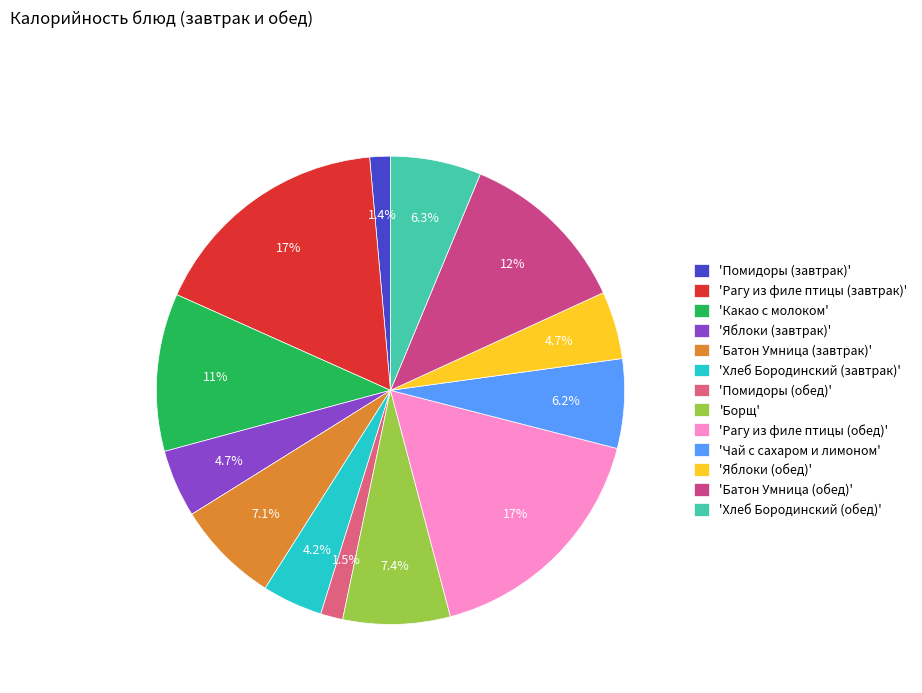

What is the largest slice in the pie chart?

Рагу из филе птицы (завтрак)